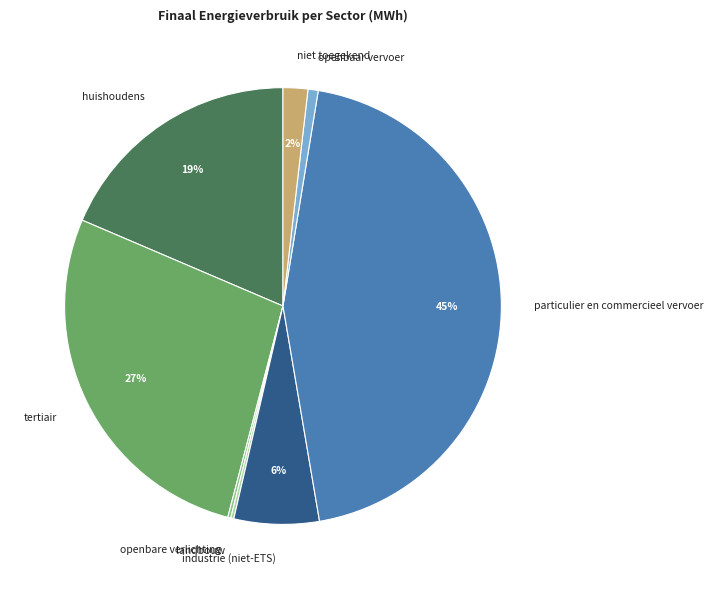

To the nearest percent, what percentage of the pie is particulier en commercieel vervoer?

45%